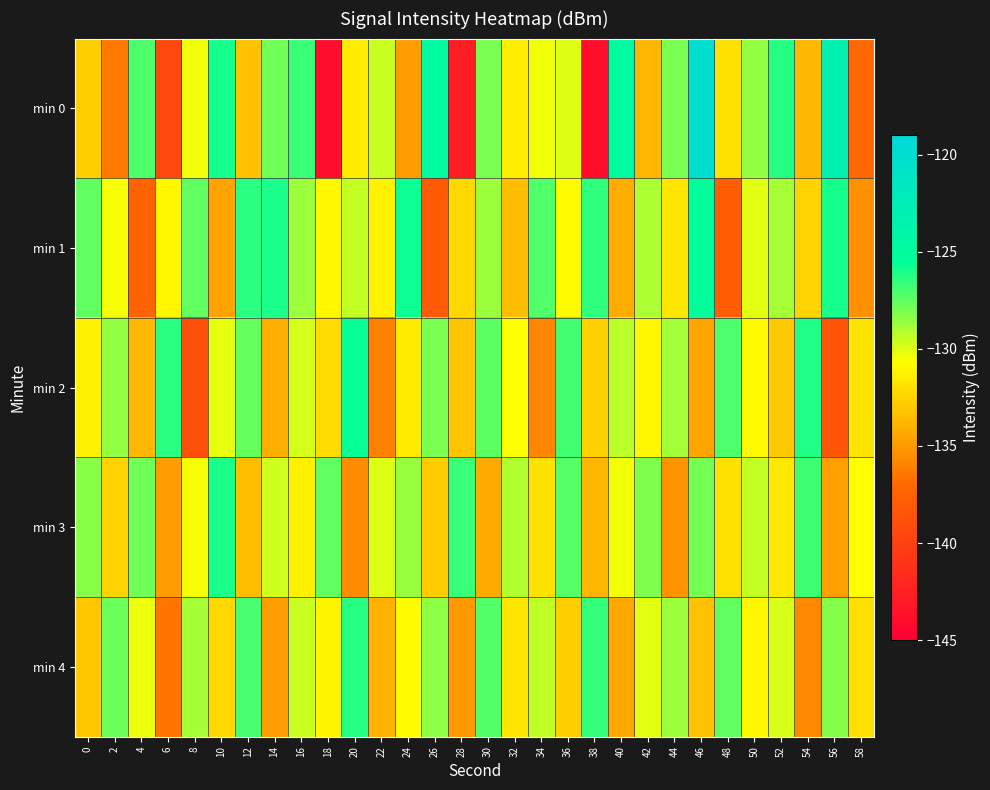

What is the minimum value shown in the chart?

-143.9